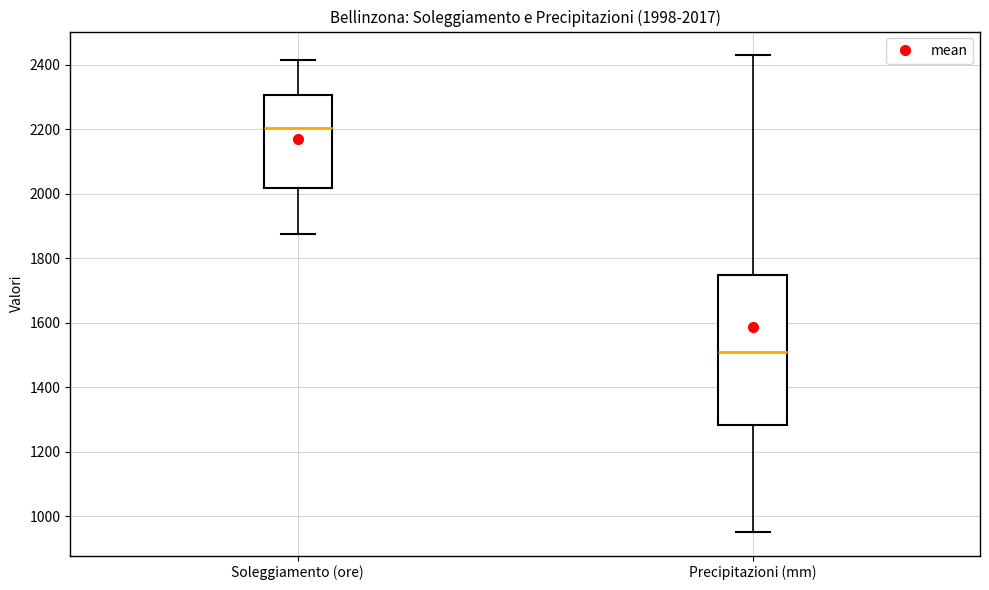

Comparing the boxes themselves (not the whiskers), which one is the tallest?

Precipitazioni (mm)